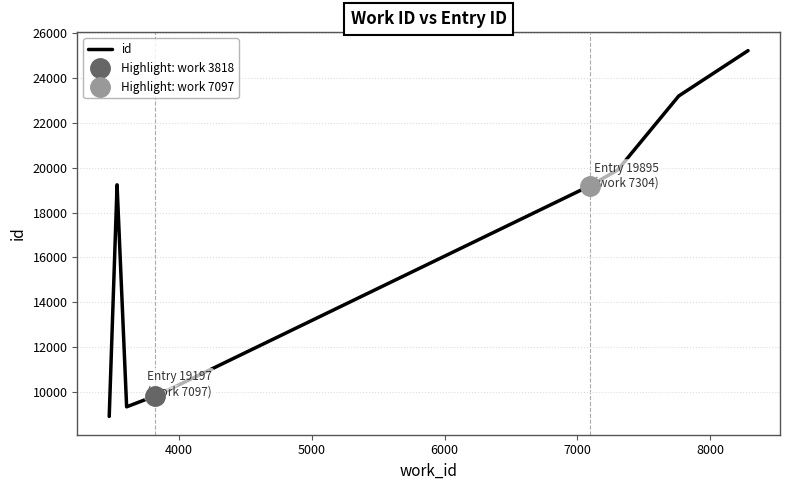

How many data points does each series have?

10